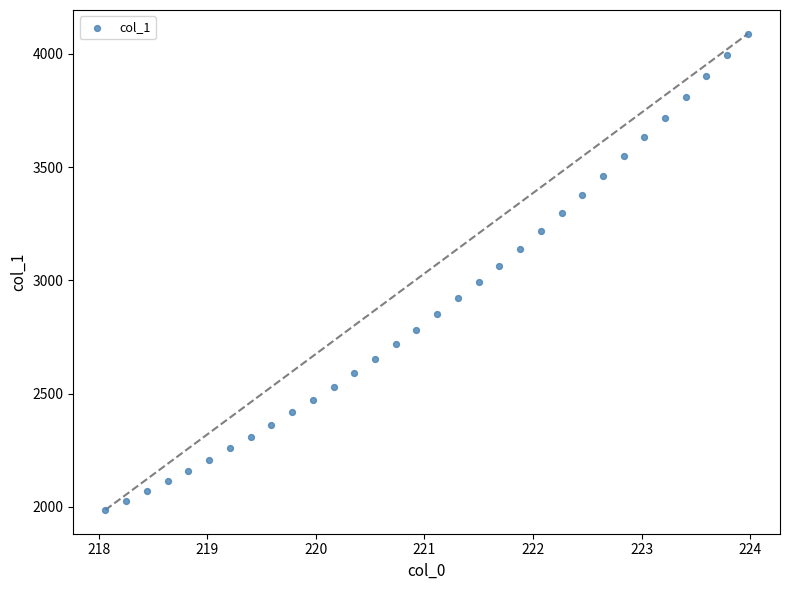

What is the range of Y values (max minus min)?

2101.5